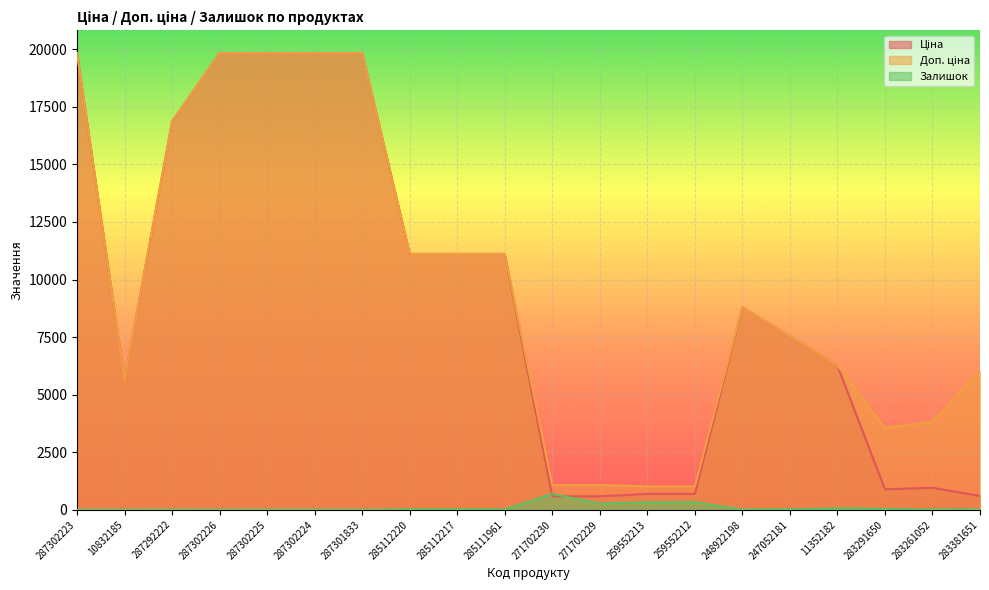

Is the value of Залишок at 271702230 greater than the value of Доп. ціна at 271702230?

No